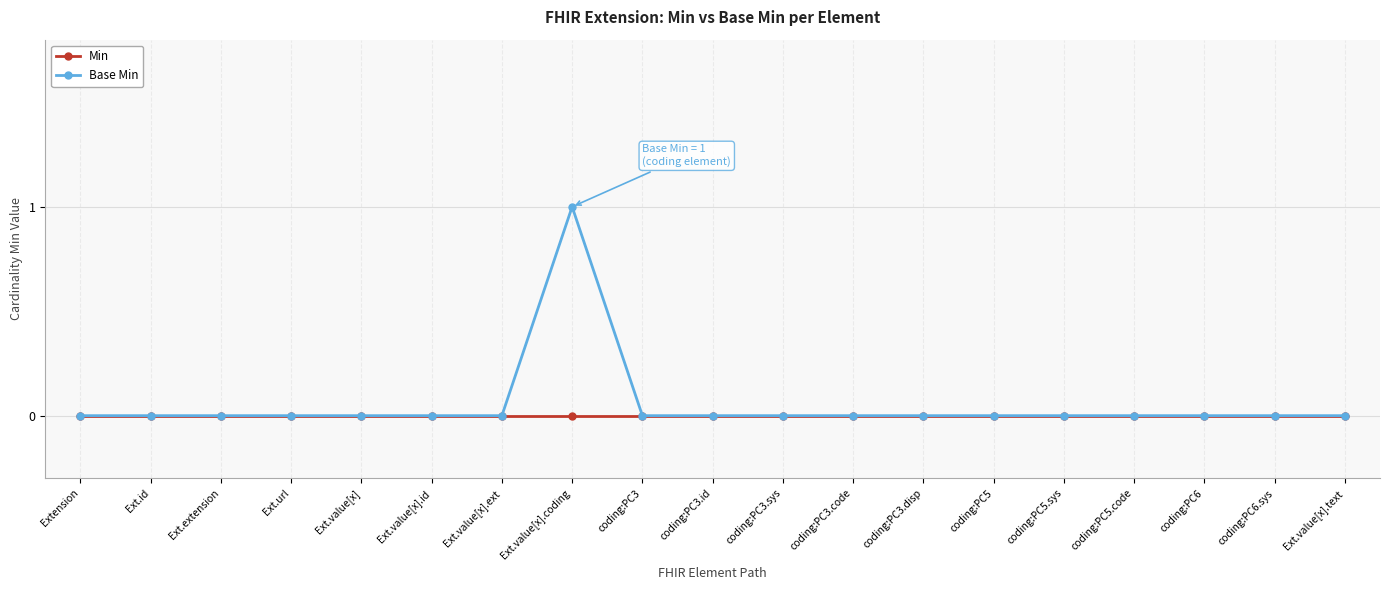

What position from the right is coding:PC5.code?

4